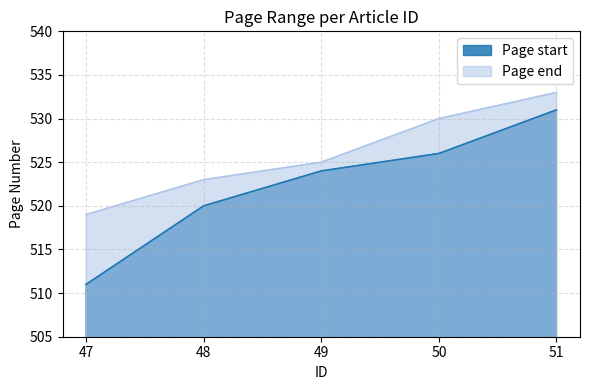

What is the highest value of the Page start series?

531